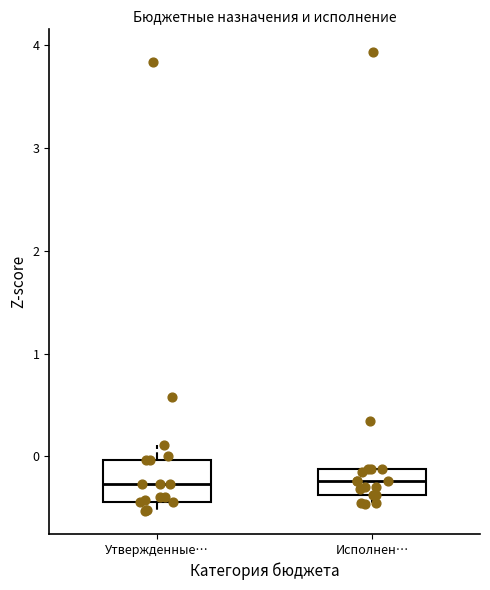

Comparing the boxes themselves (not the whiskers), which one is the tallest?

Утвержденные…